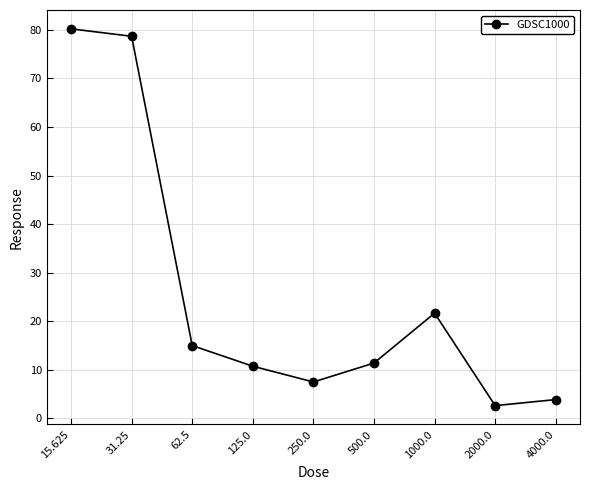

Where is the first local minimum?

250.0